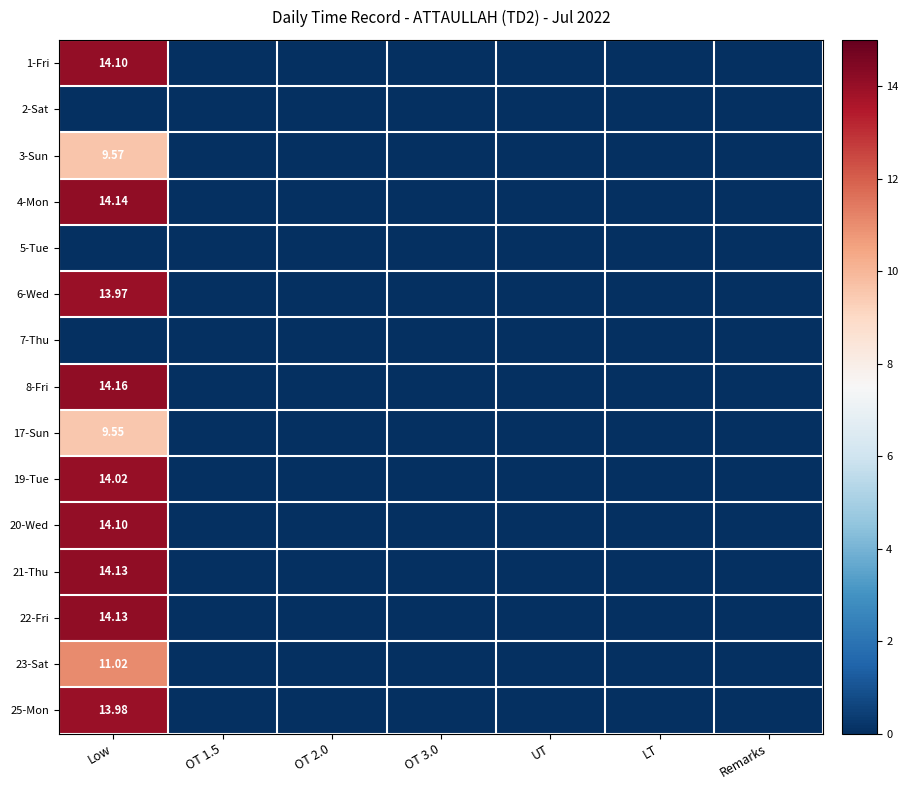

What is the difference between the maximum and minimum values in the 19-Tue series?

14.0